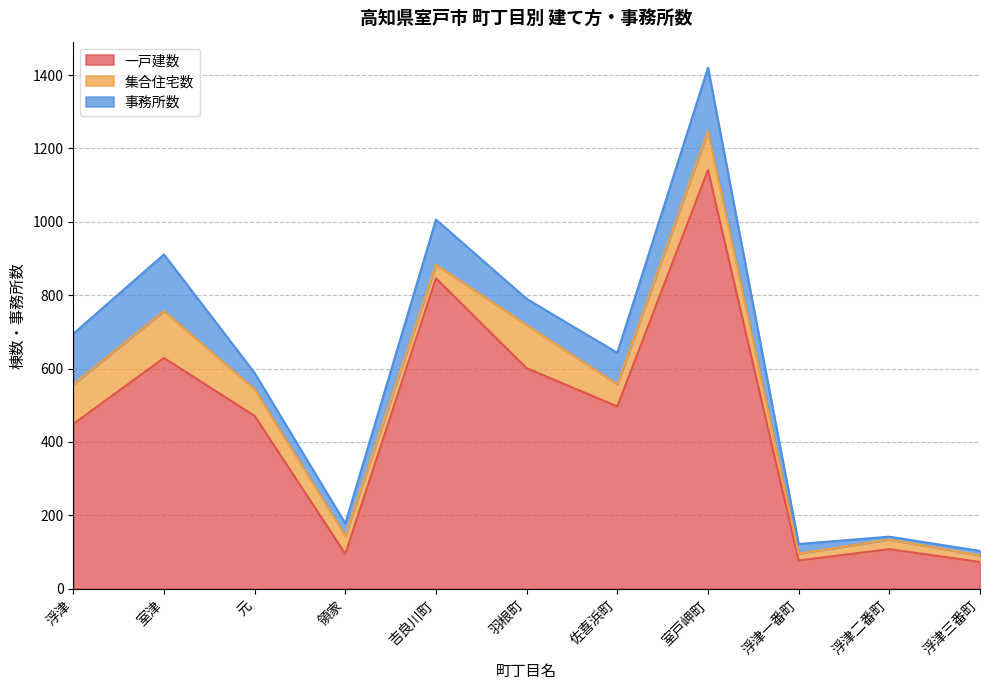

Is the value of 集合住宅数 at 吉良川町 greater than the value of 事務所数 at 室津?

No